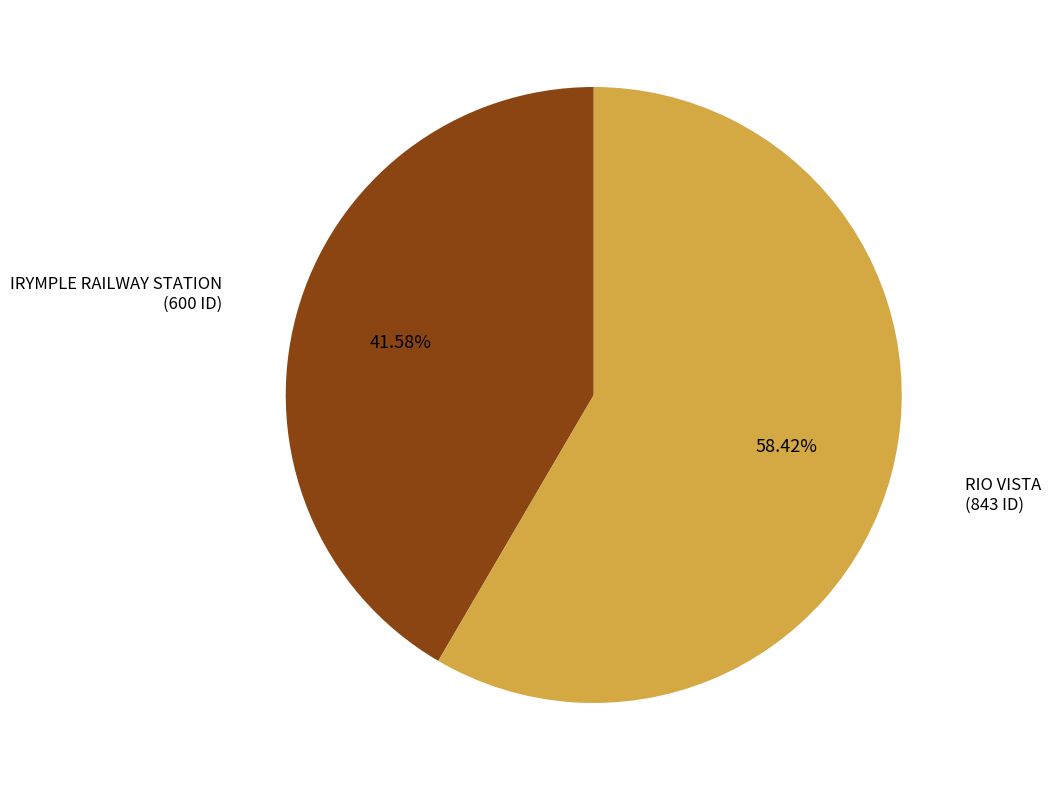

The IRYMPLE RAILWAY STATION slice represents 42% of the pie. True or false?

True